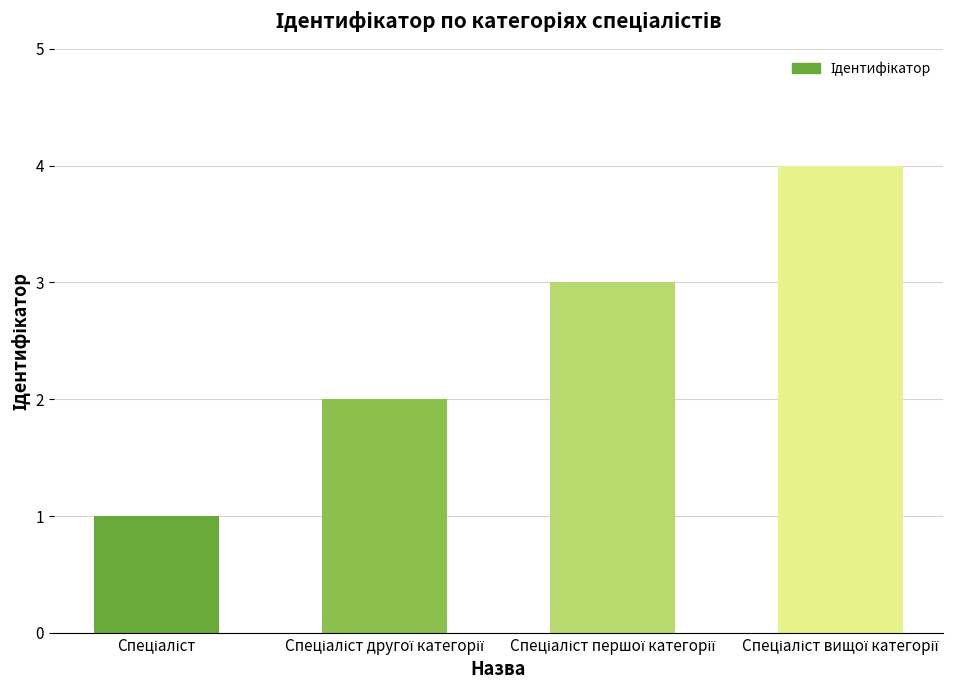

What is the maximum value shown in the chart?

4